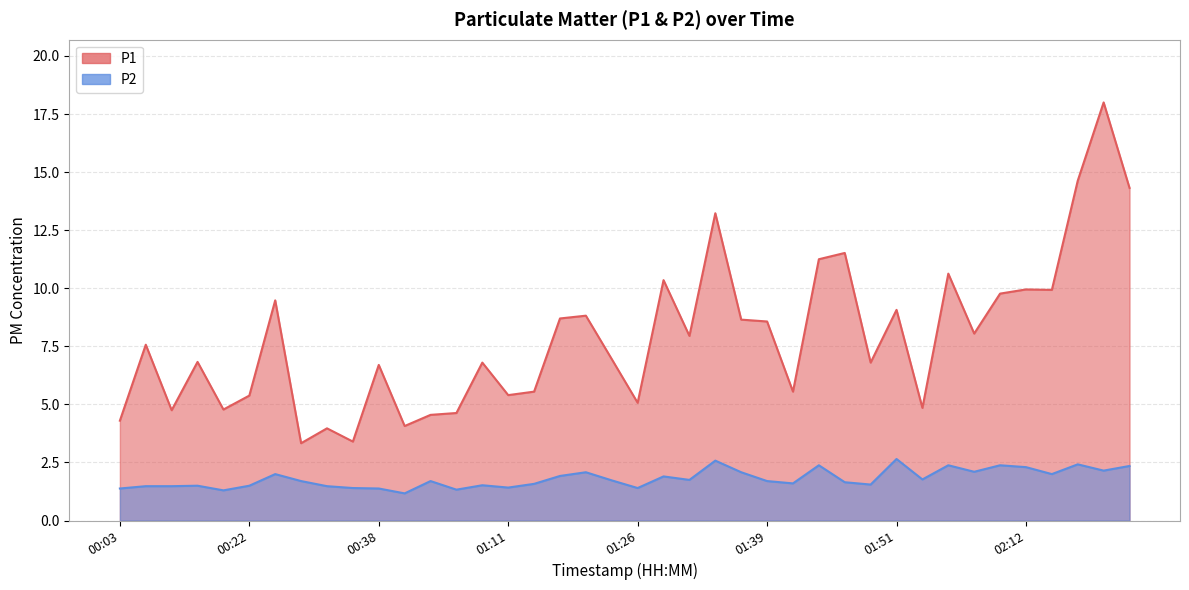

What is the approximate value of P1 at 01:46?

11.5